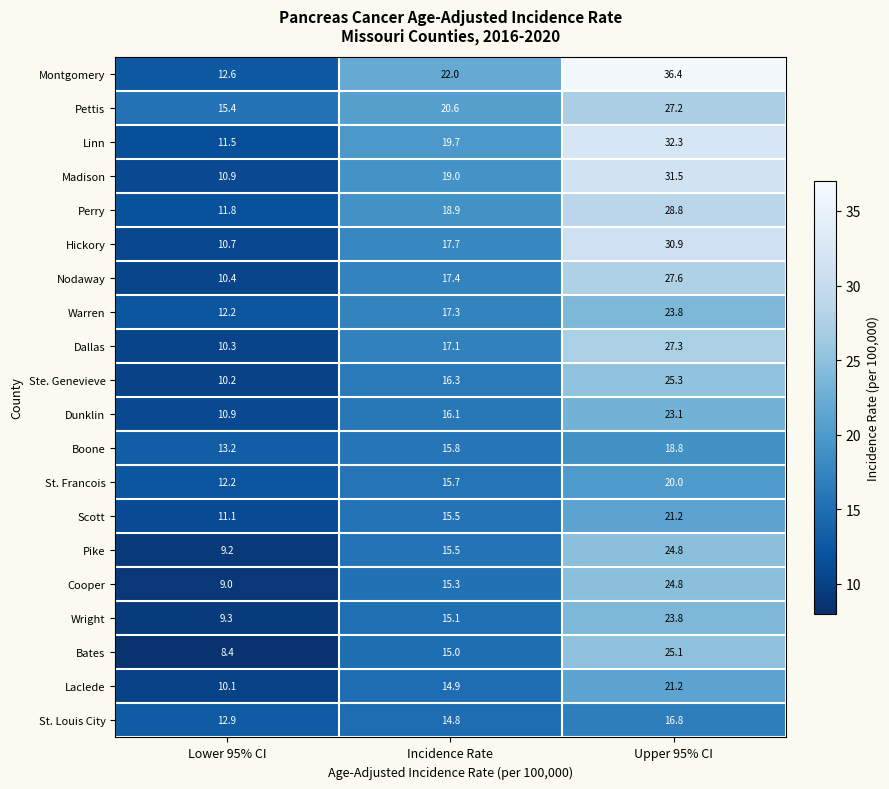

At which category is the sum across all series the highest?

Upper 95% CI